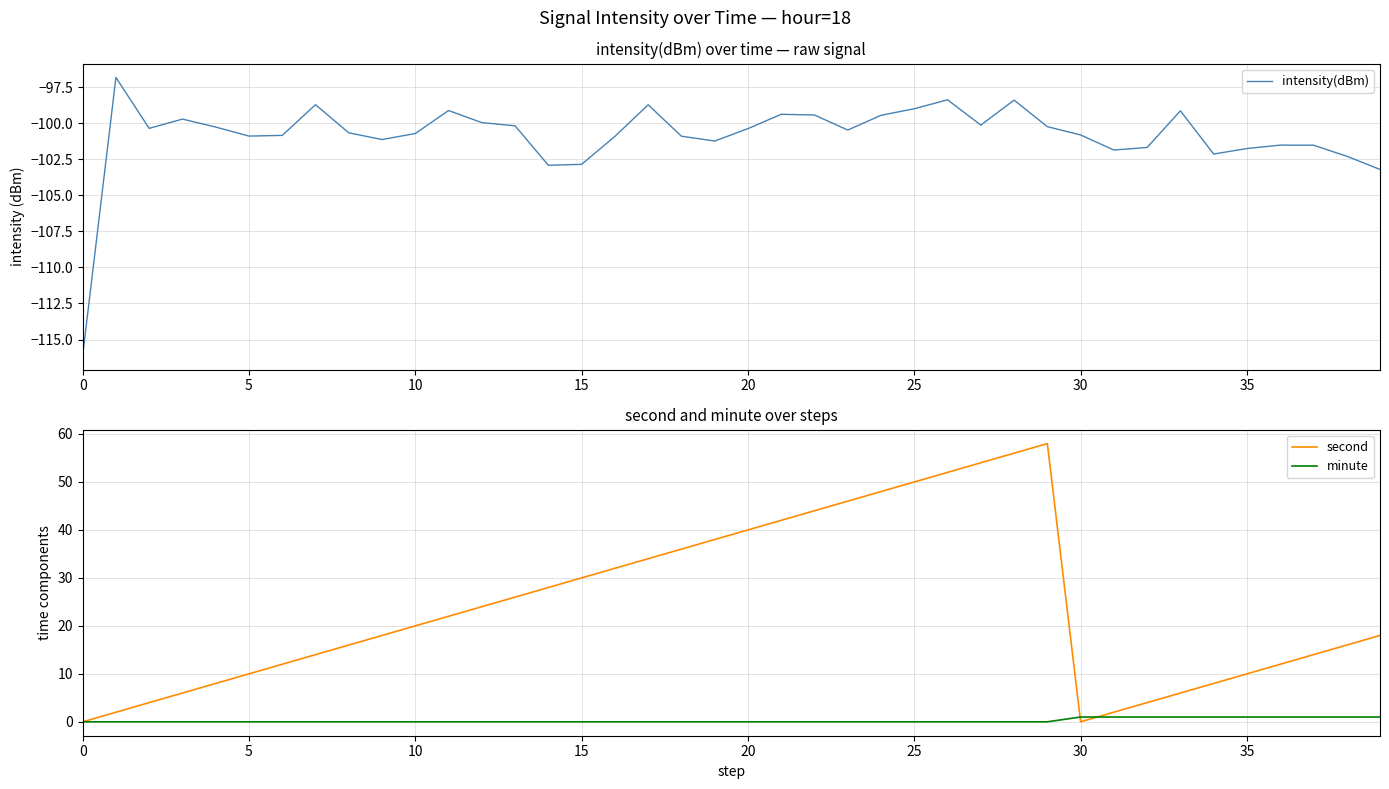

True or false: second has a value of 37 at 30.

False